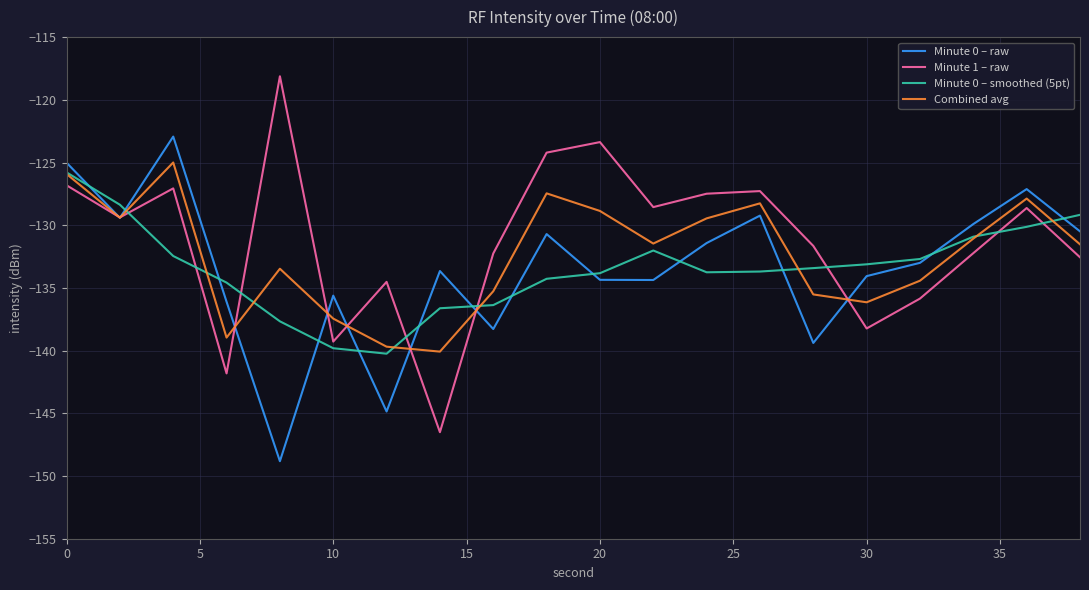

Does the chart display data point markers on the line(s)?

No